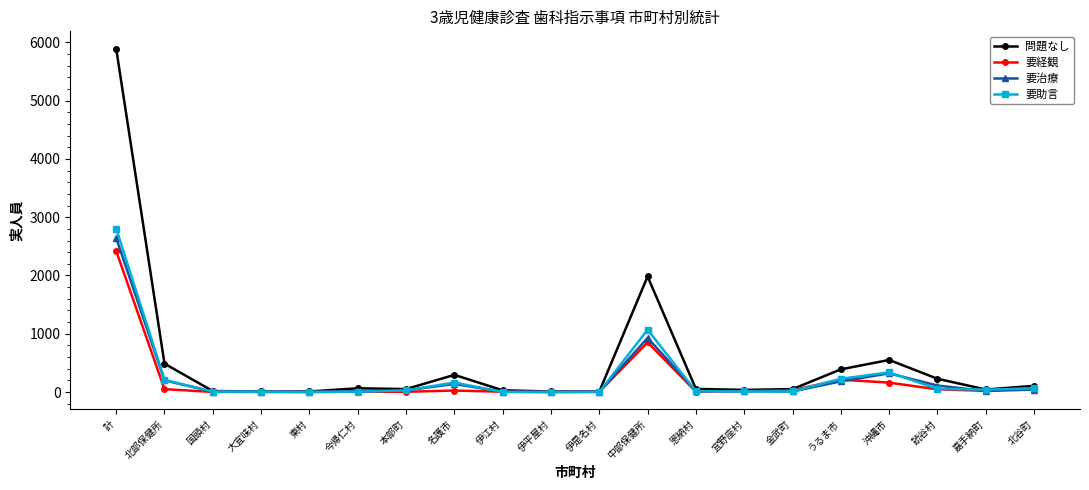

Is the value of 要治療 at 北谷町 greater than the value of 要経観 at 計?

No